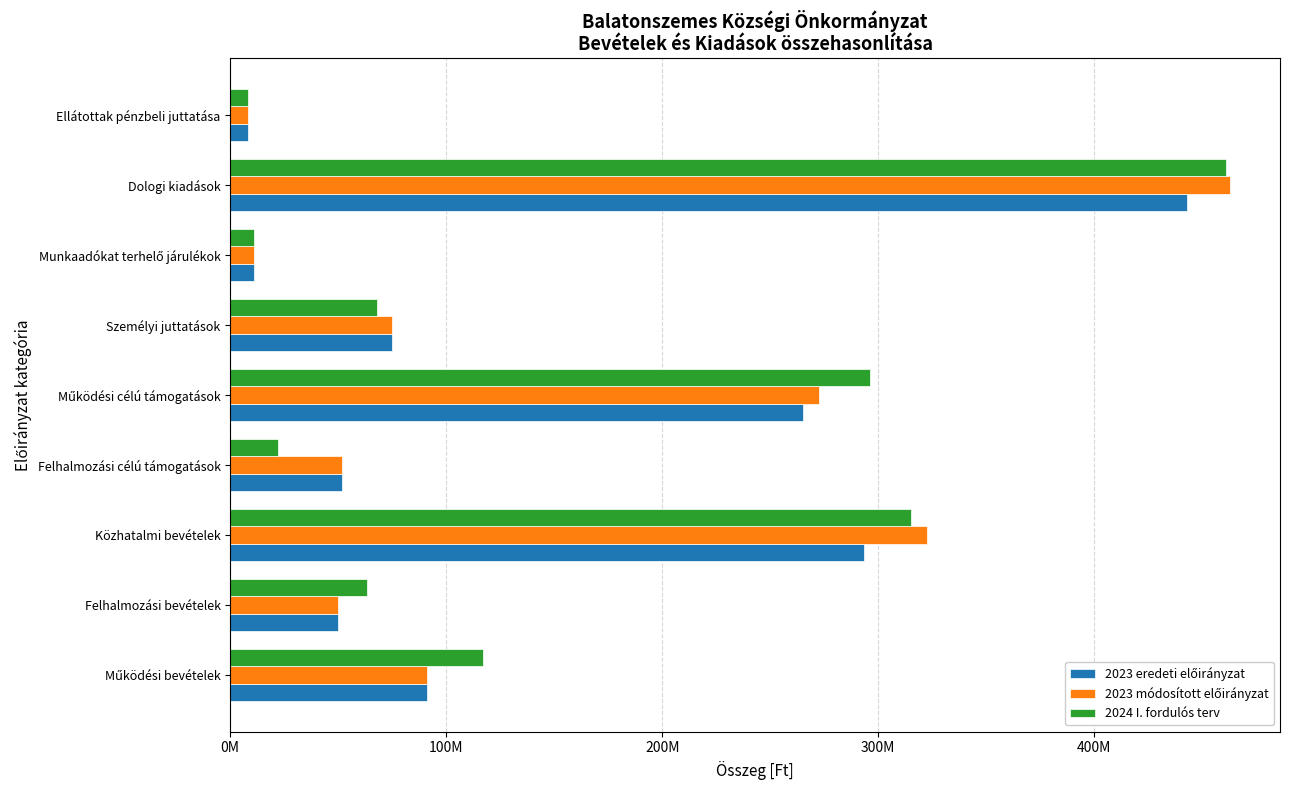

Which category has the highest value across all series?

Dologi kiadások